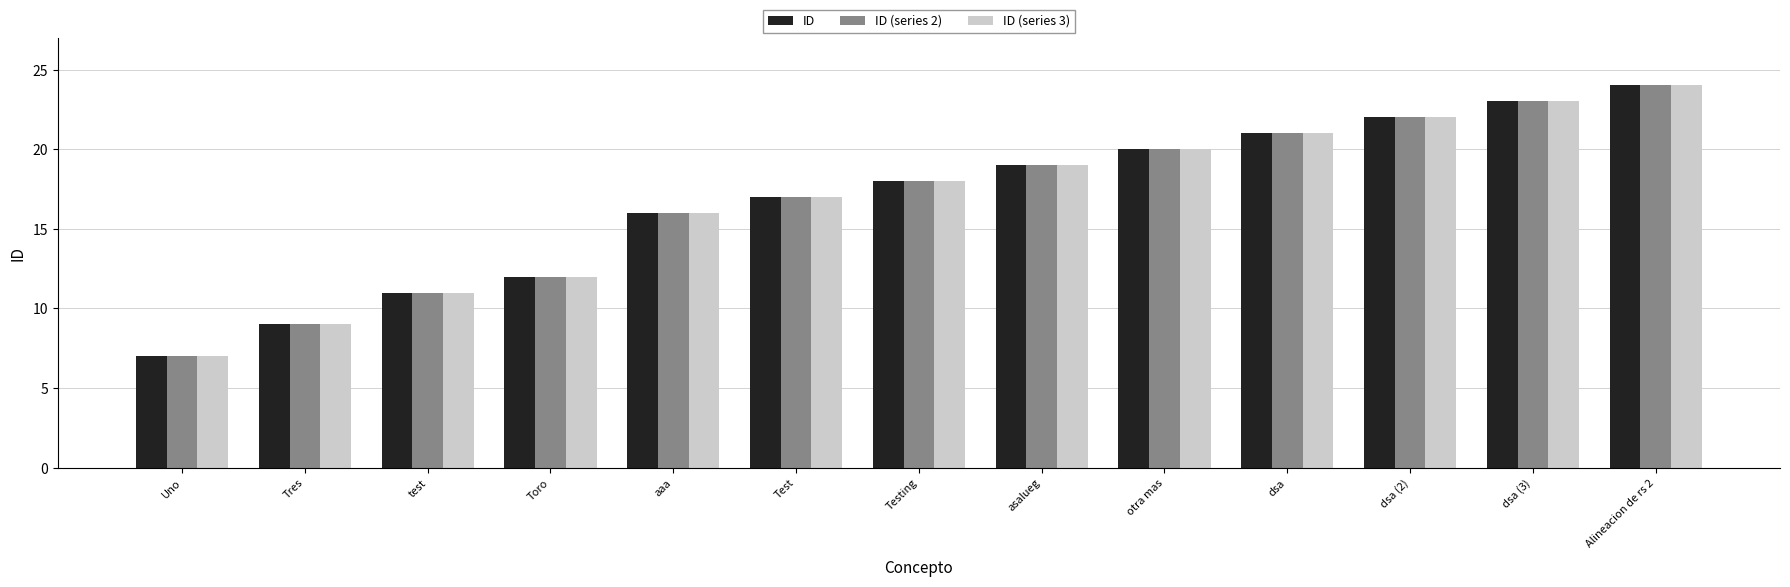

What is the sum of all ID (series 2) values?

219